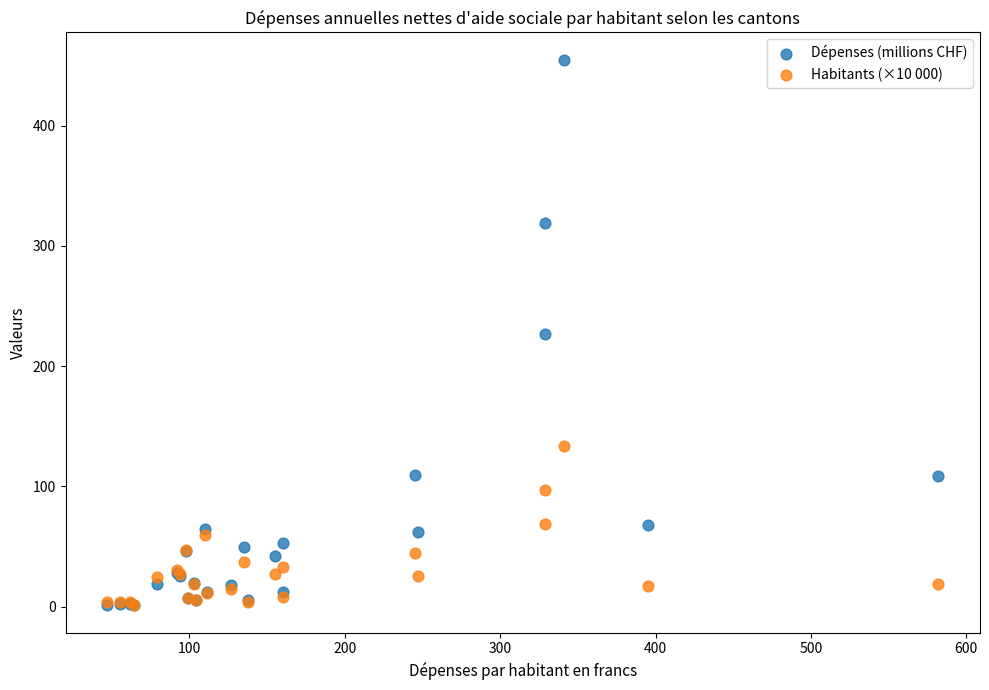

What are all the series names shown in the legend?

Dépenses (millions CHF), Habitants (×10 000)